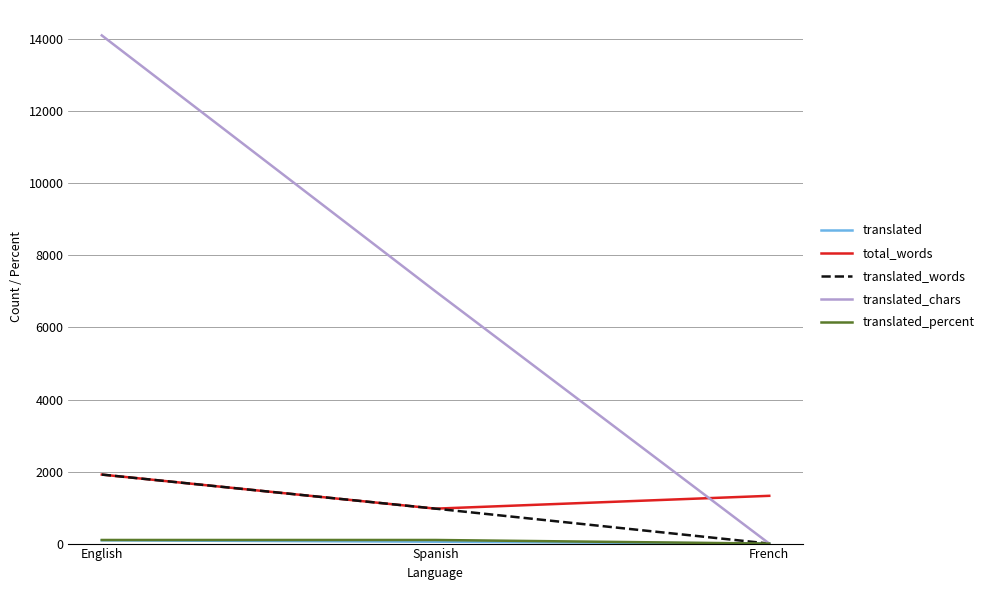

Where is total_words nearest to the value 1443?

French